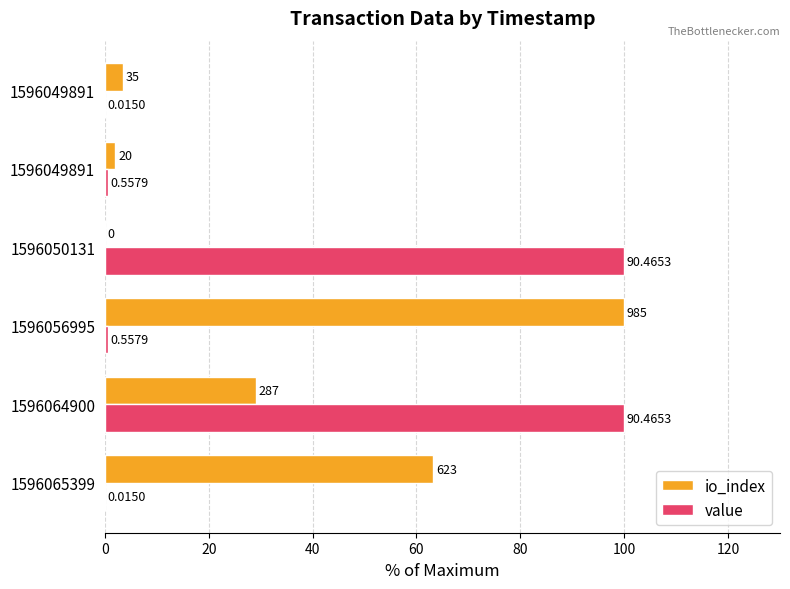

List the series in order of their overall mean, lowest first.

io_index, value